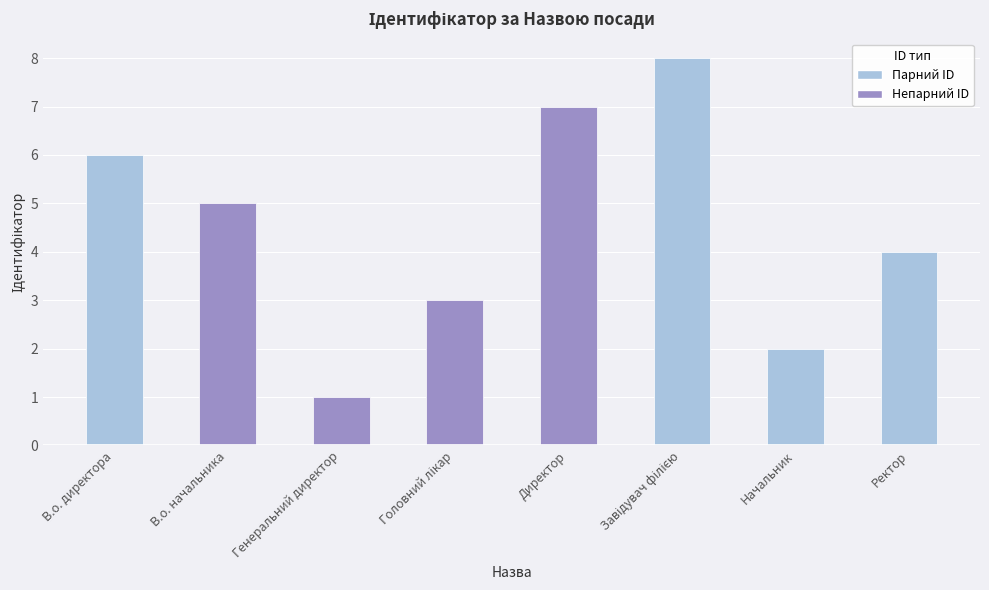

What position from the right is Начальник?

2